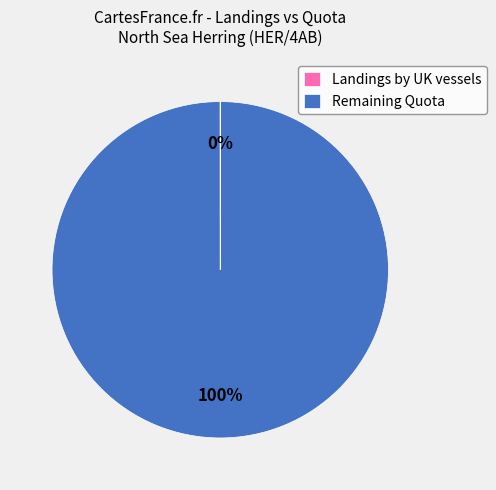

Is Remaining Quota the majority of the pie?

Yes